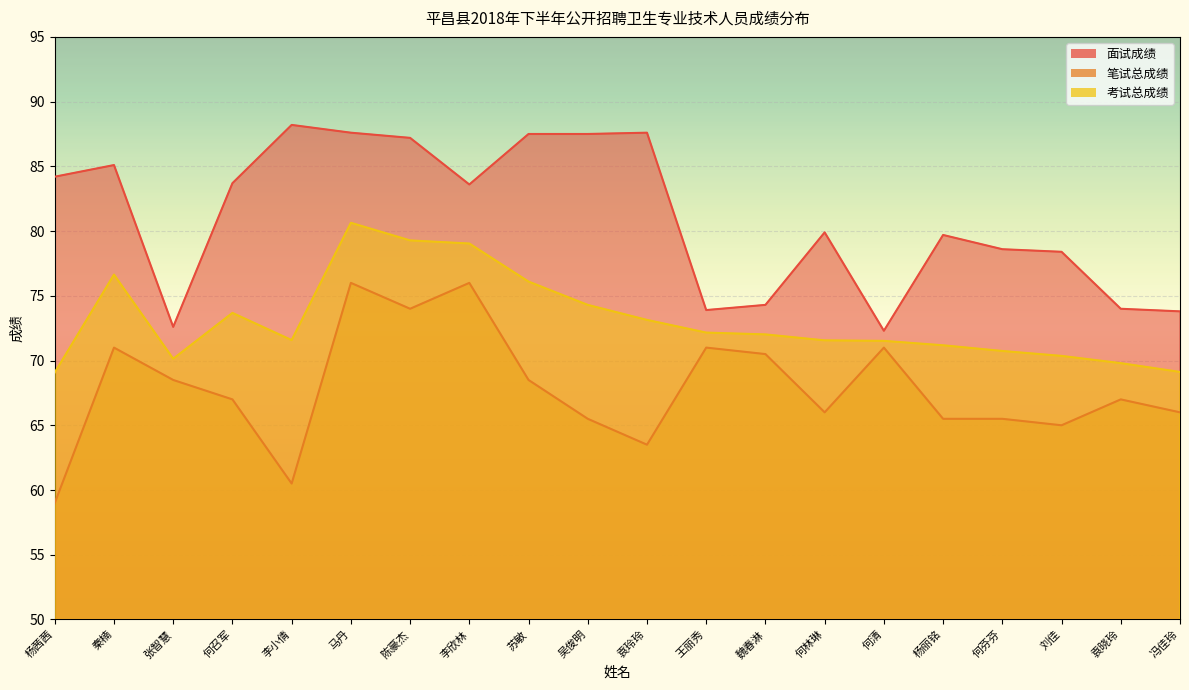

True or false: 面试成绩 and 考试总成绩 intersect in this chart.

False